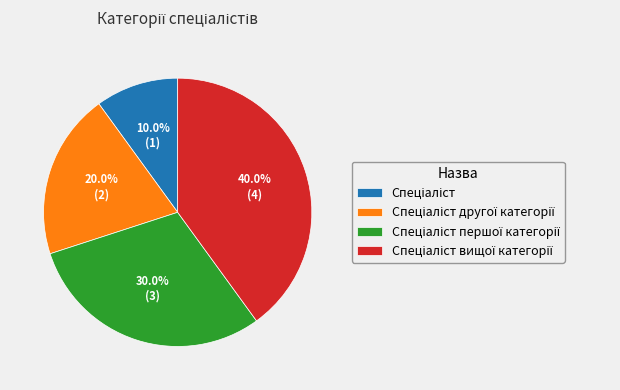

Count the number of slices in the pie.

4